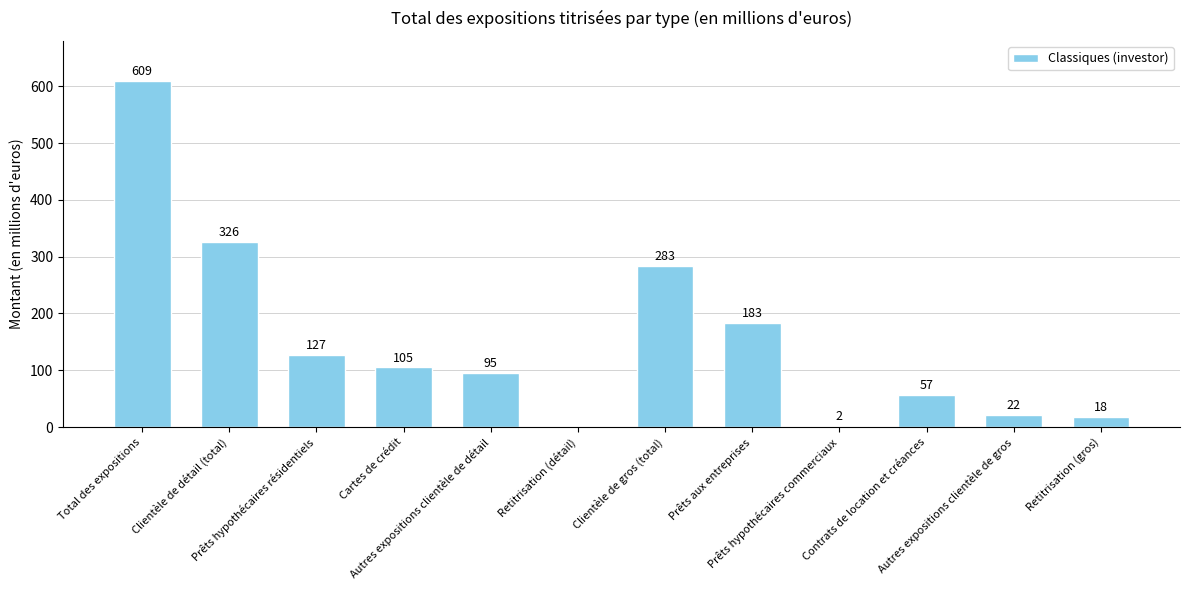

What is the sum of all values?

1827